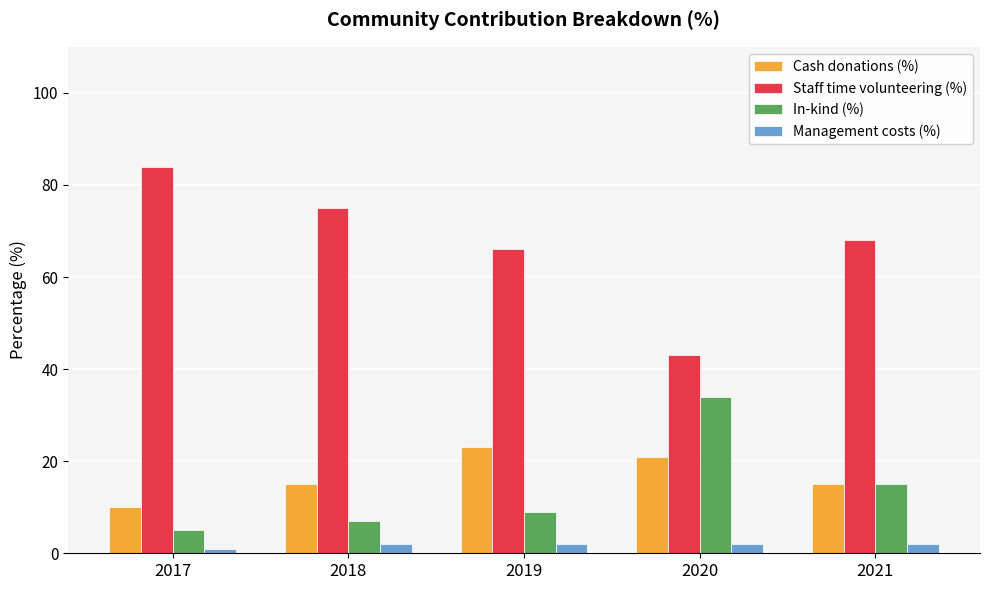

Count the number of data series in this chart.

4